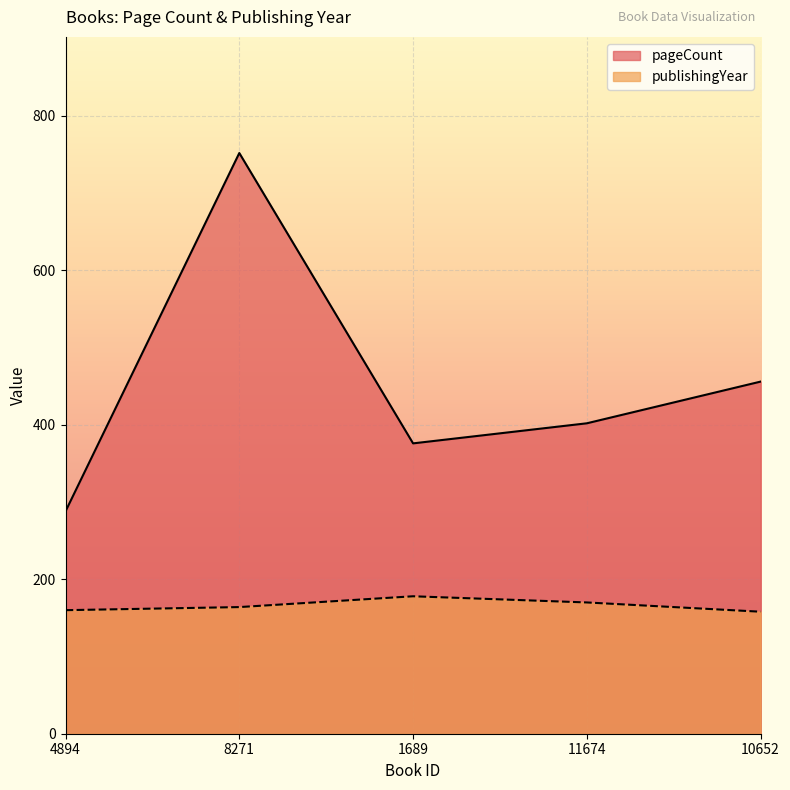

True or false: publishingYear and pageCount cross at least once.

False